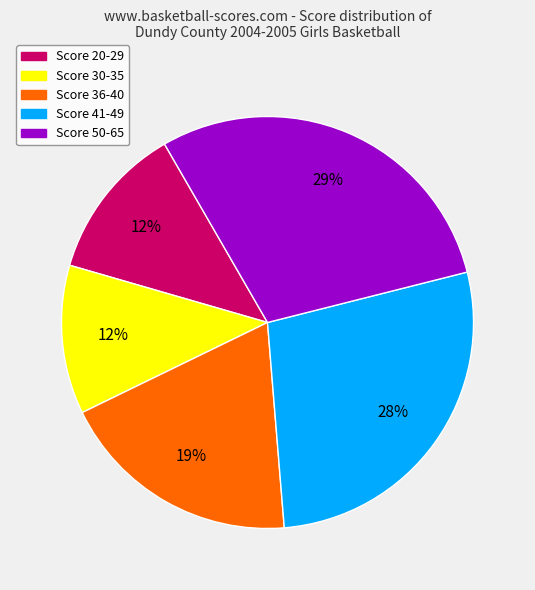

True or false: Score 20-29 accounts for 12% of the total.

True